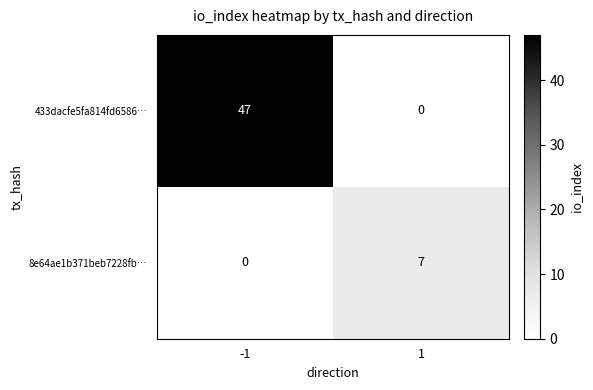

True or false: 433dacfe5fa814fd6586… has a value of 22 at 1.

False